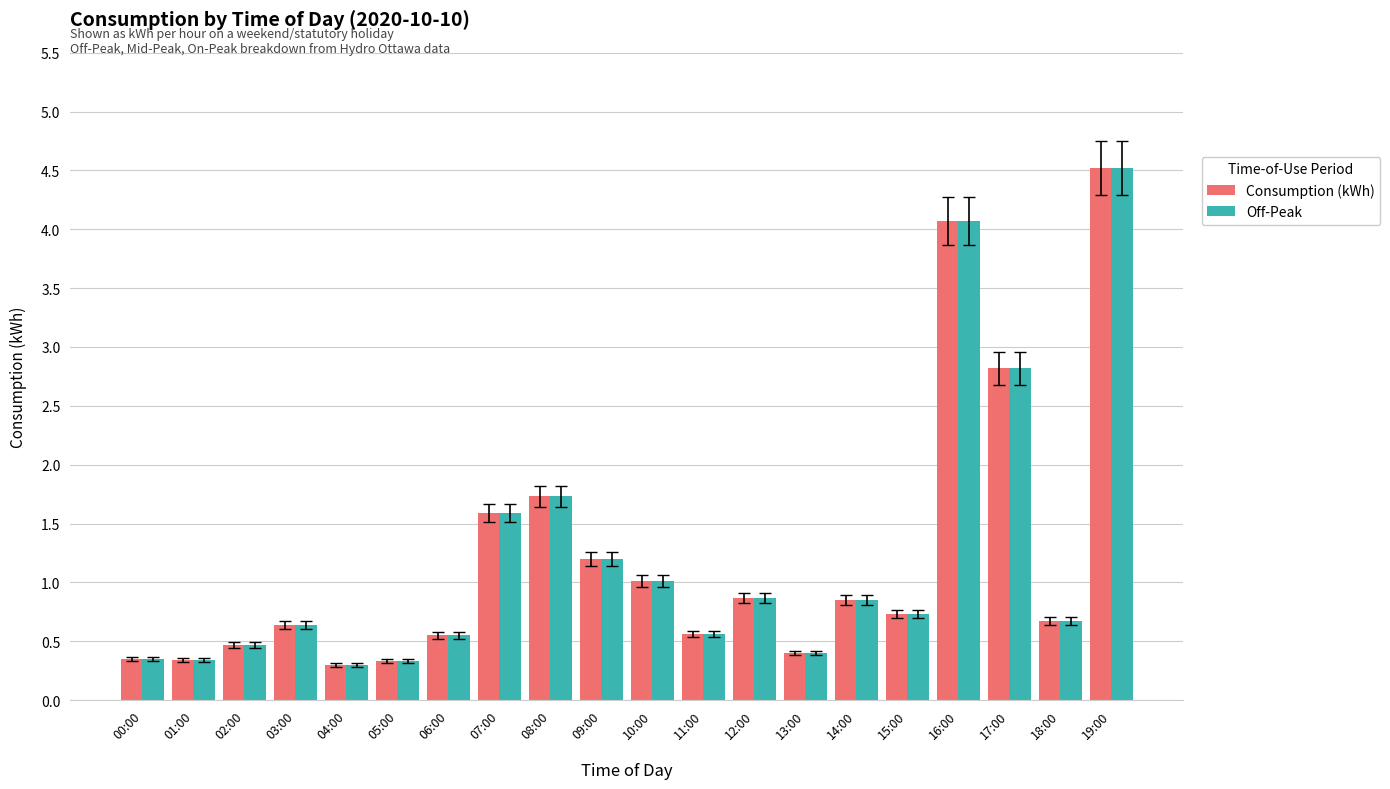

What is the total value across all series at 05:00?

0.7